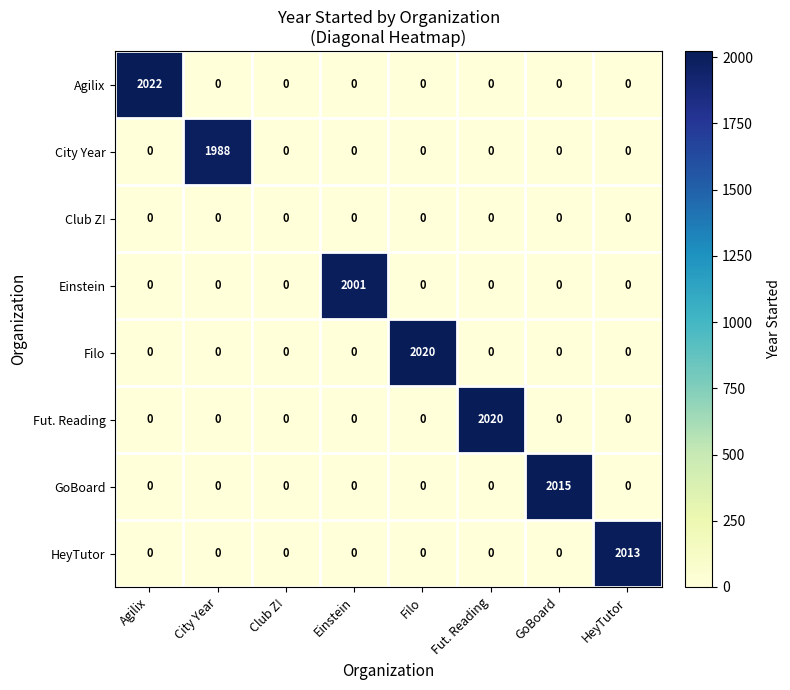

Which category has the highest value across all series?

Agilix